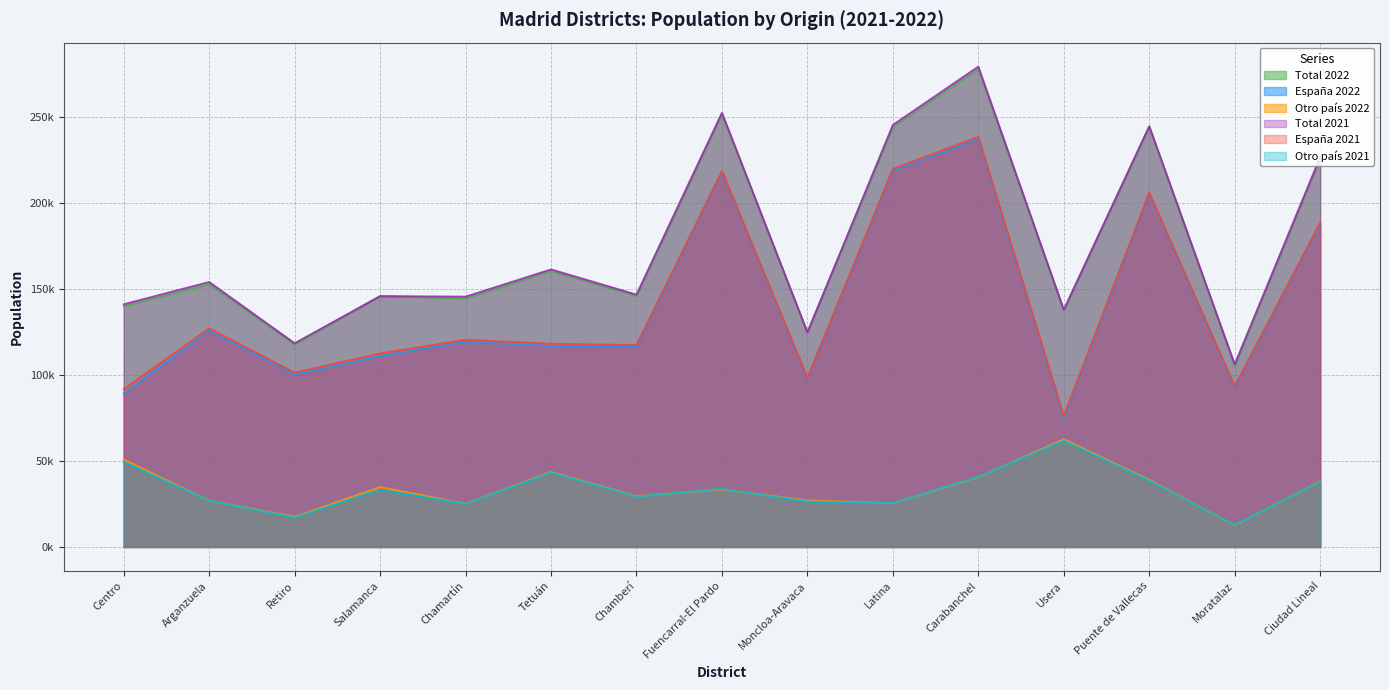

What is the maximum value shown in the chart?

279549